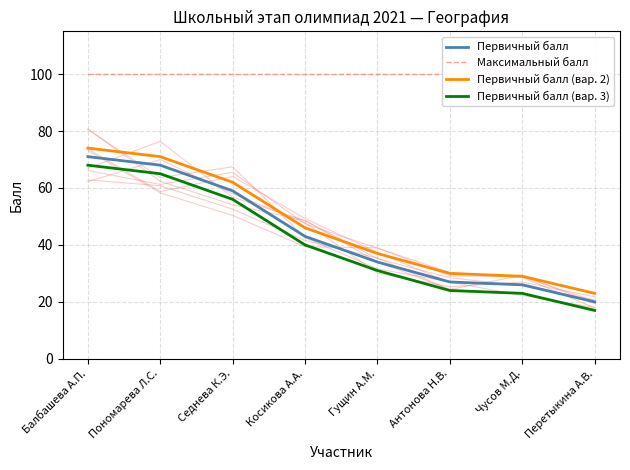

At which label is Первичный балл (вар. 2) closest to 48?

Косикова А.А.